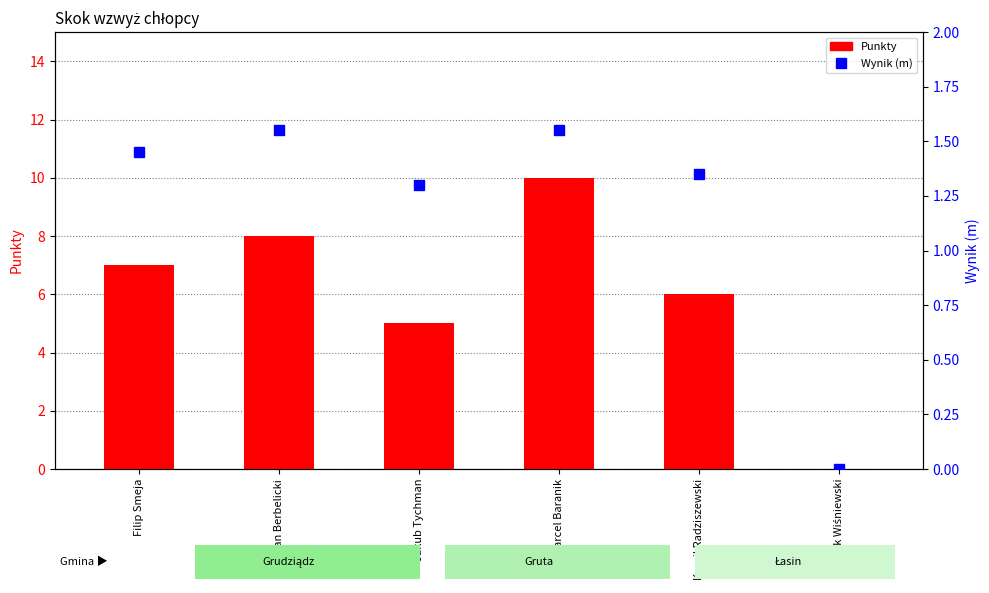

What is the value of the Wynik (m) bar at the 1st from the left?

1.4